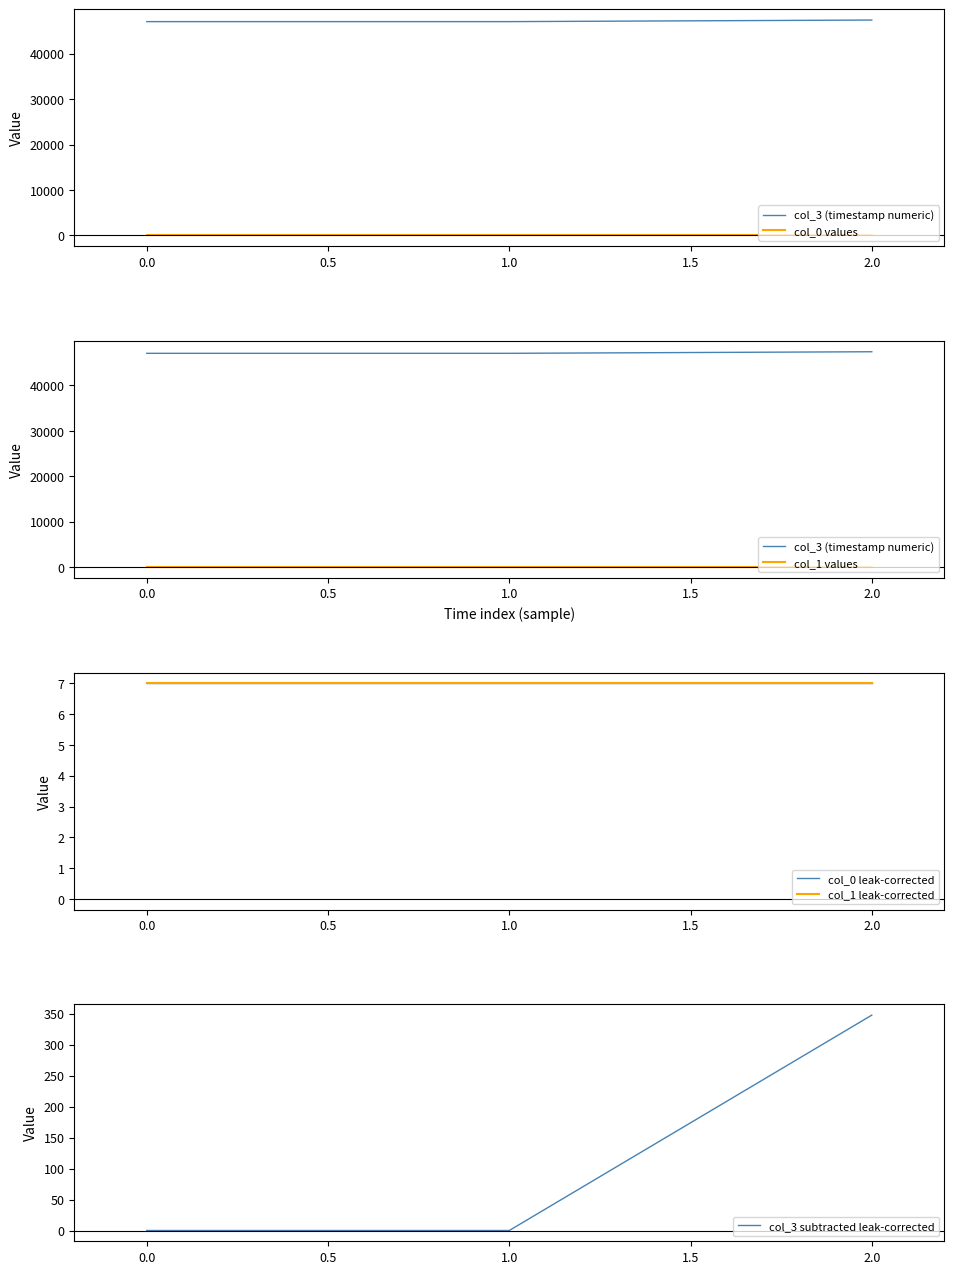

True or false: col_3 subtracted leak-corrected has a value of 123.8 at 0.0.

False